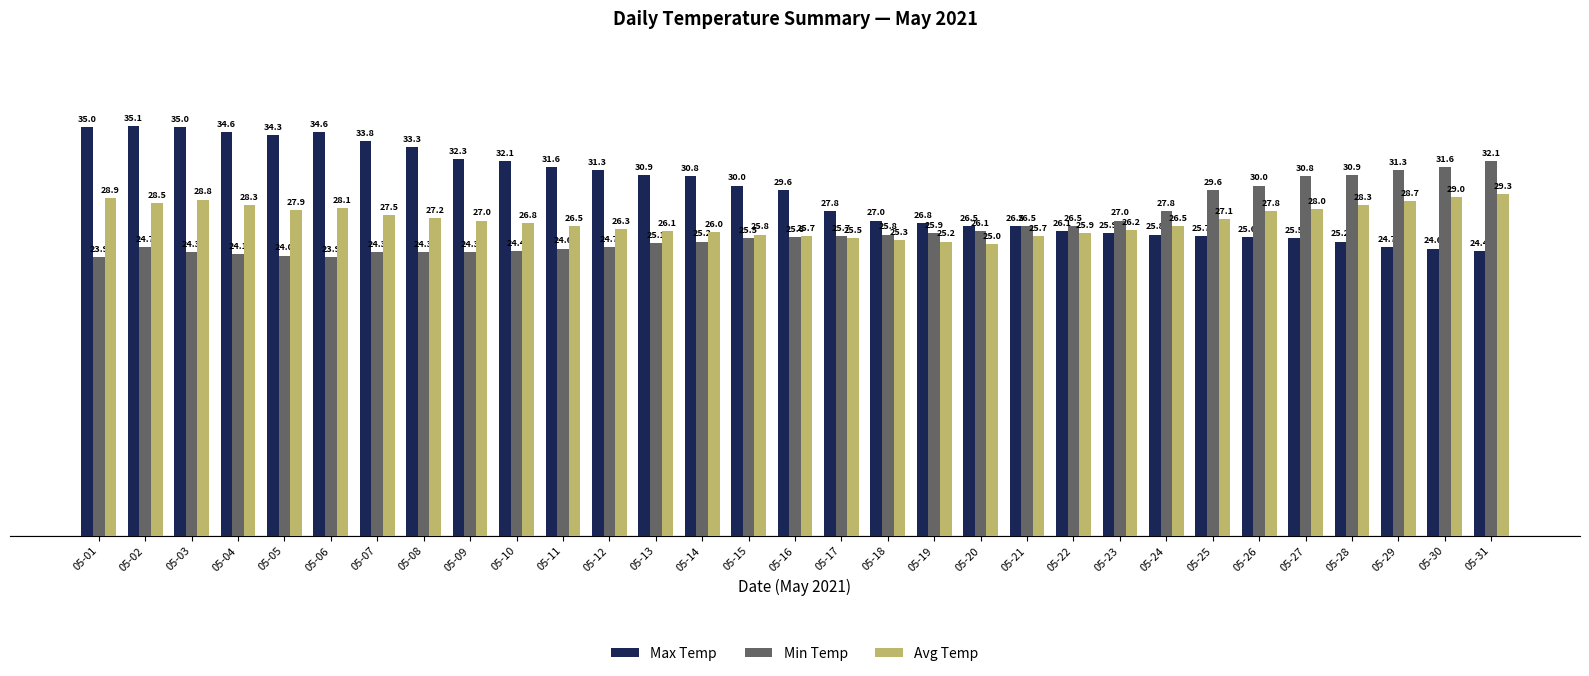

Which series has the largest range (max minus min)?

Max Temp